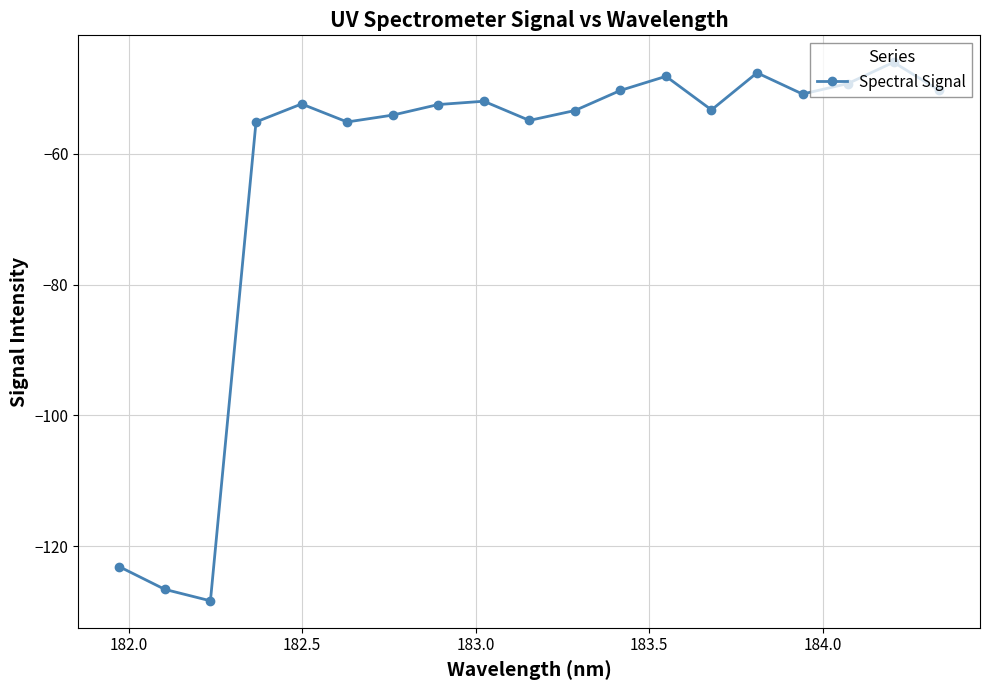

How many lines are shown in the chart?

1